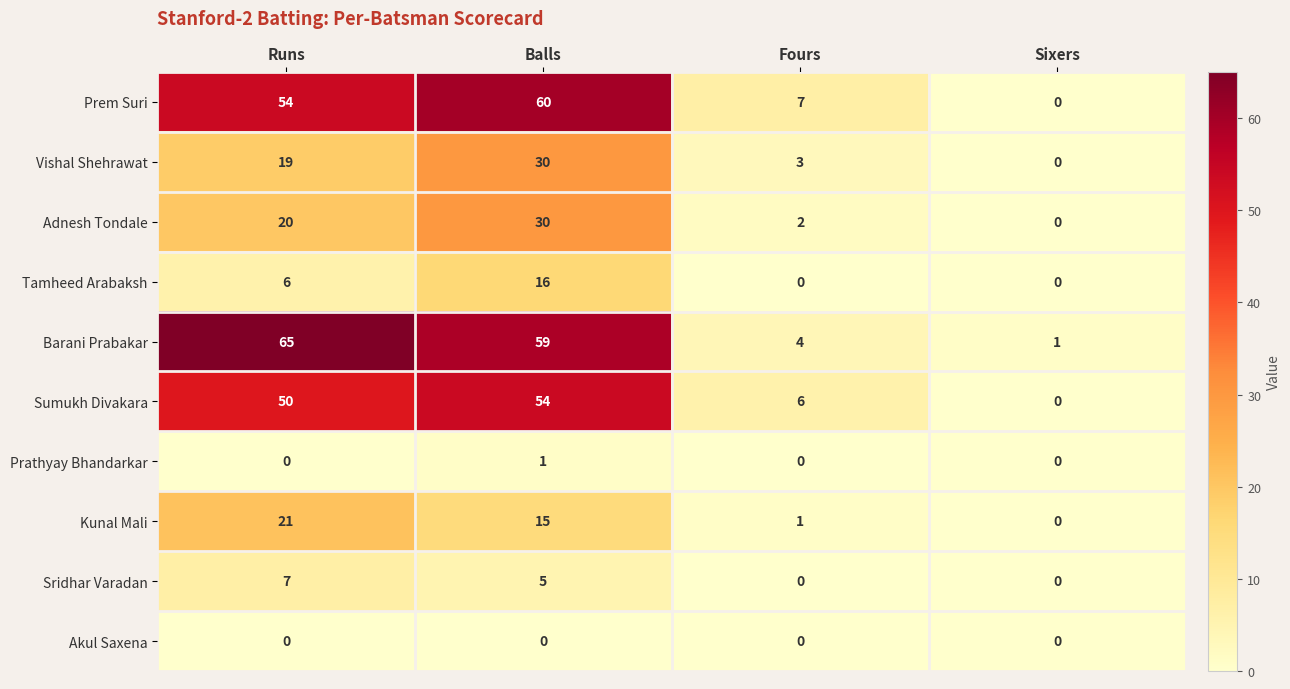

Which series changed the most between Balls and Sixers?

Prem Suri